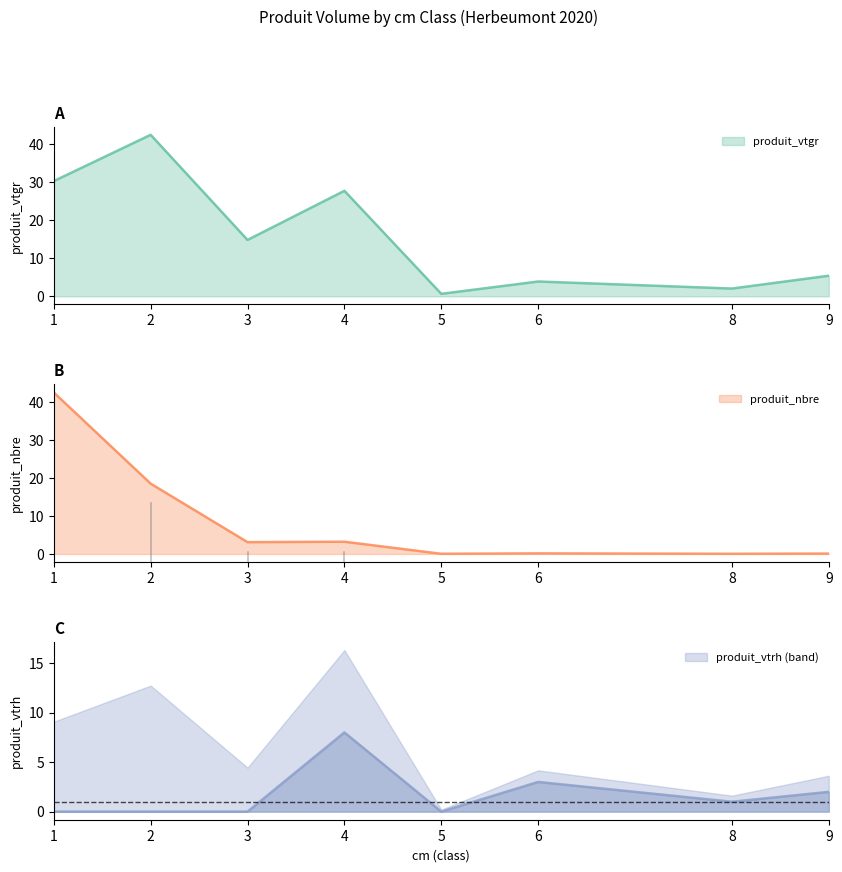

What is the maximum value shown in the chart?

42.4